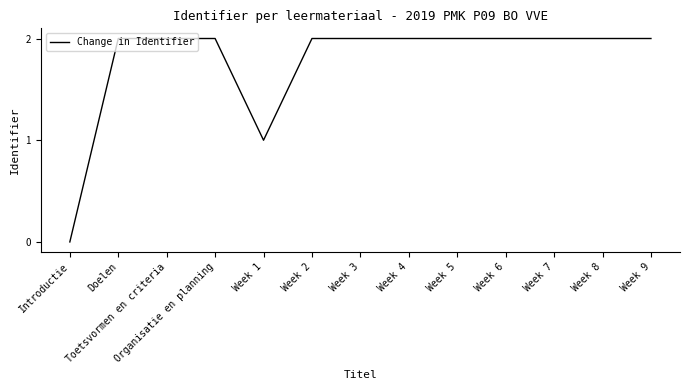

Count the values in the range 2 to 3.

11